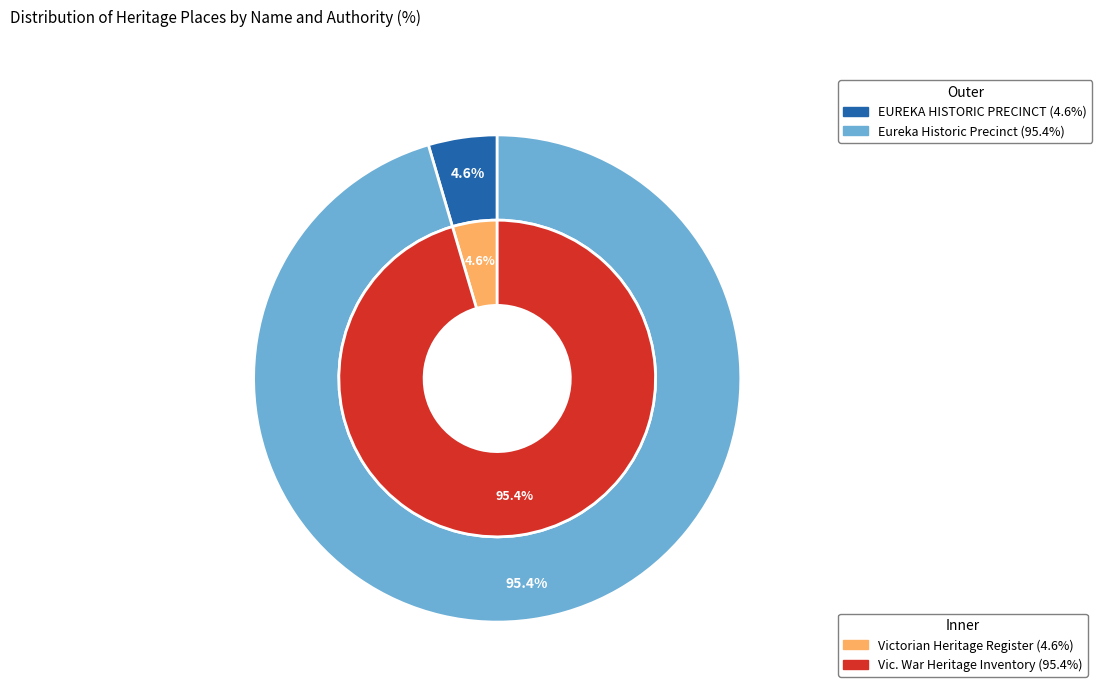

How many segments does this pie chart have?

2